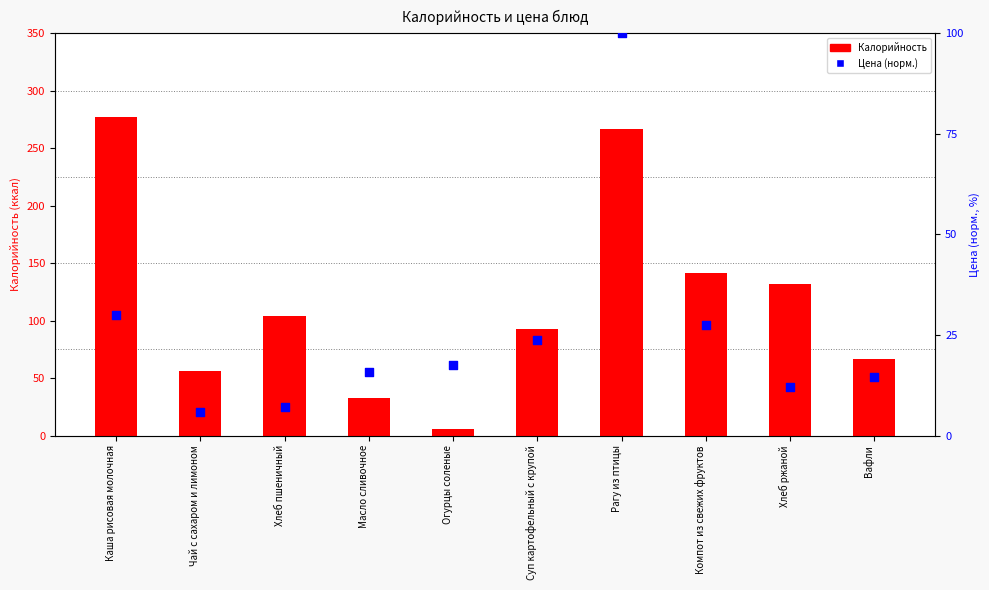

Which series reaches the maximum Y coordinate?

Калорийность